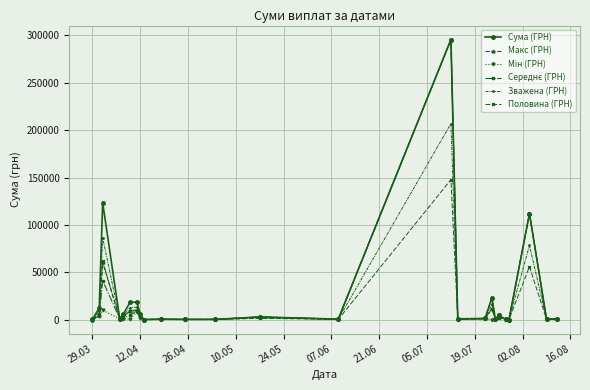

True or false: Половина (ГРН) has more than 1 points higher than both neighbors.

True